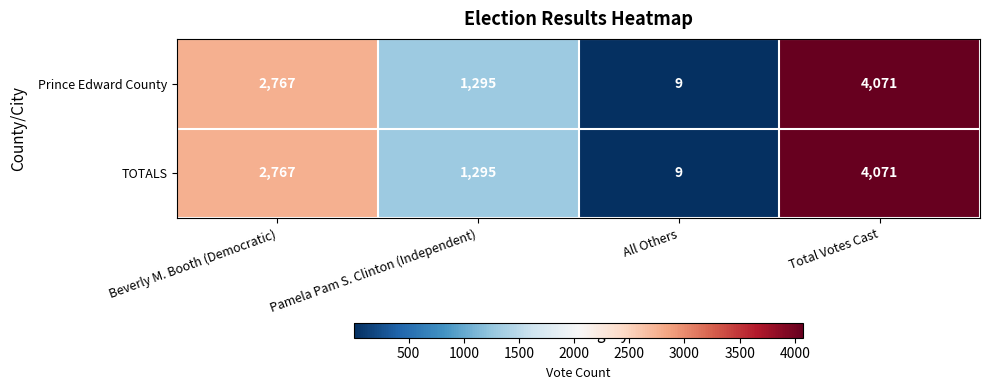

What value does the TOTALS series have at All Others?

9